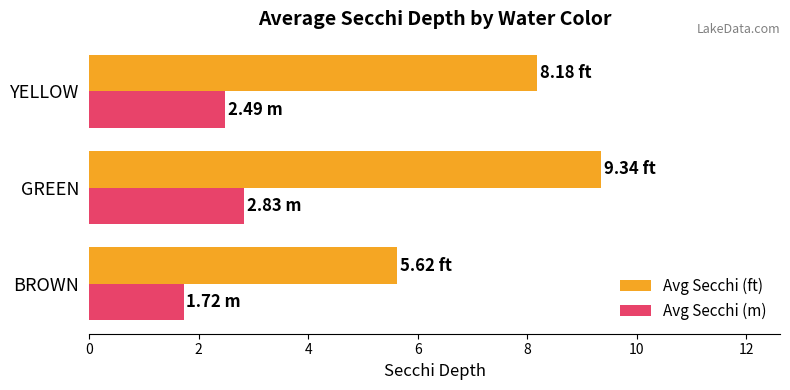

What is the average value of the Avg Secchi (m) series?

2.3